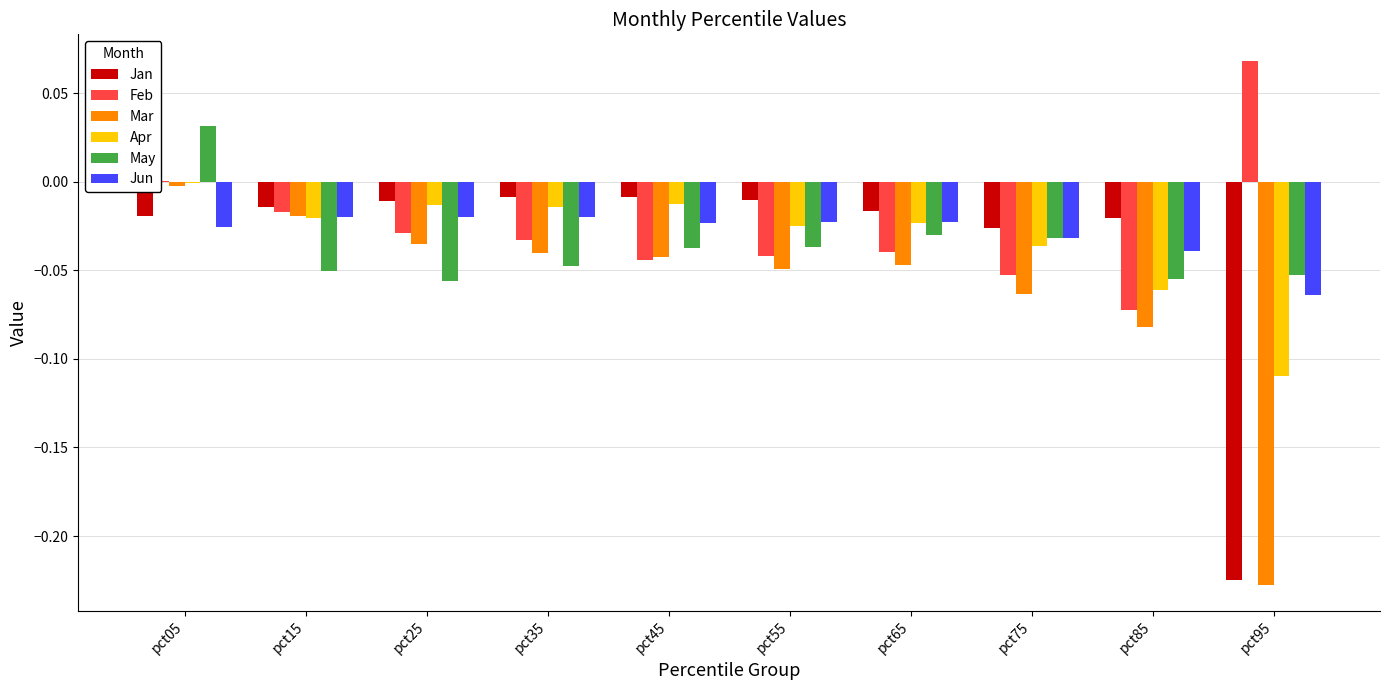

The Jan series shows -0.0 at pct25. True or false?

True